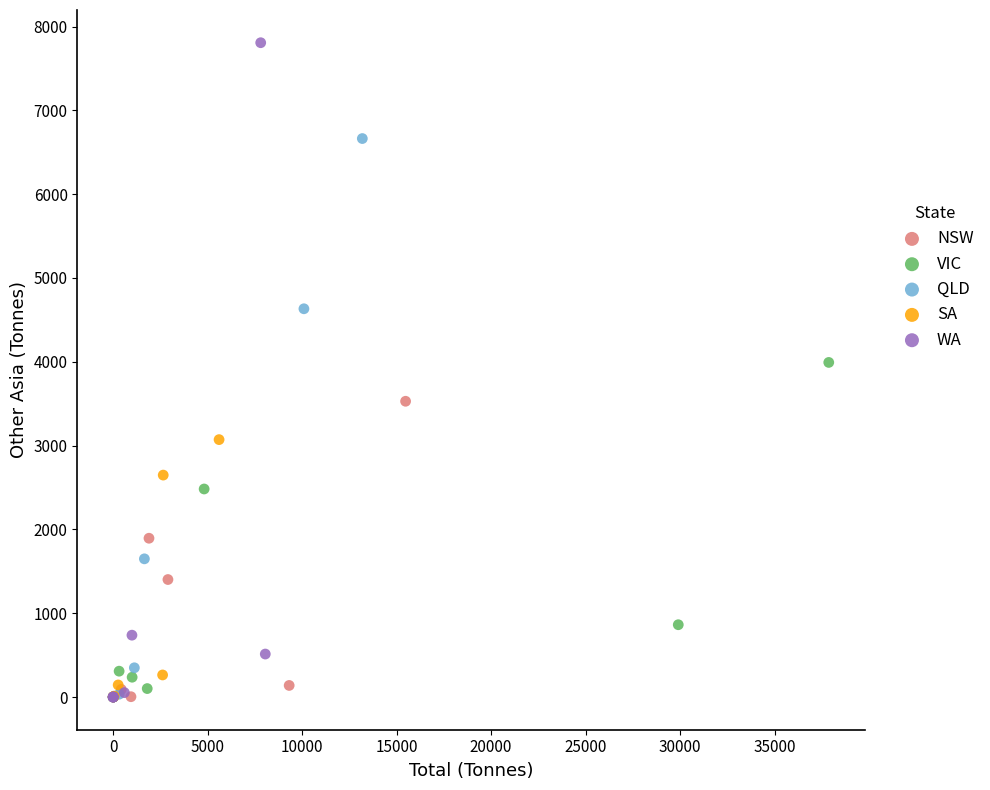

Which series contains the highest Y value?

WA